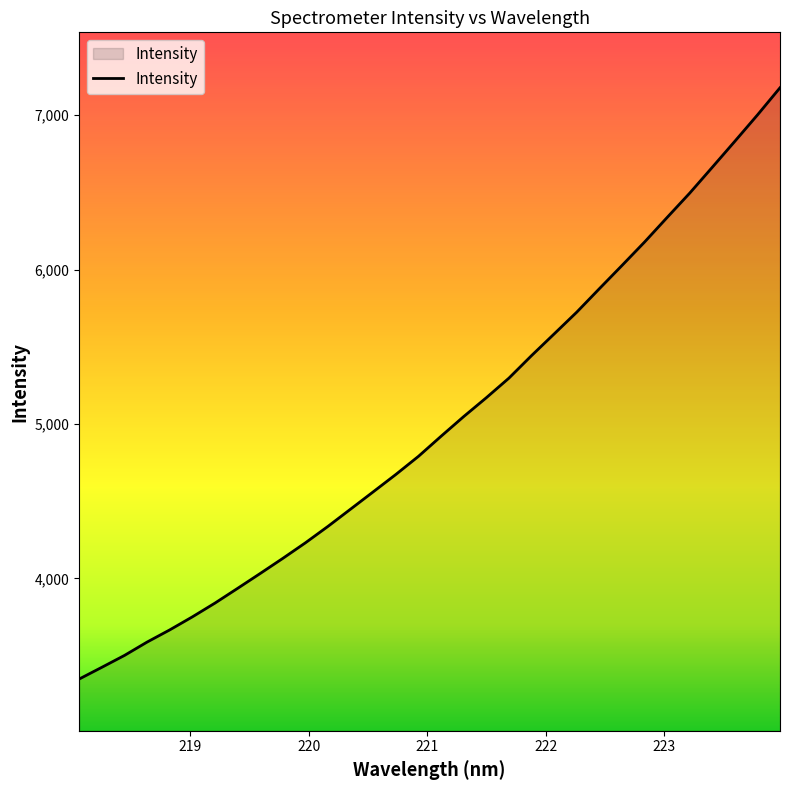

What is the minimum value shown in the chart?

3348.5